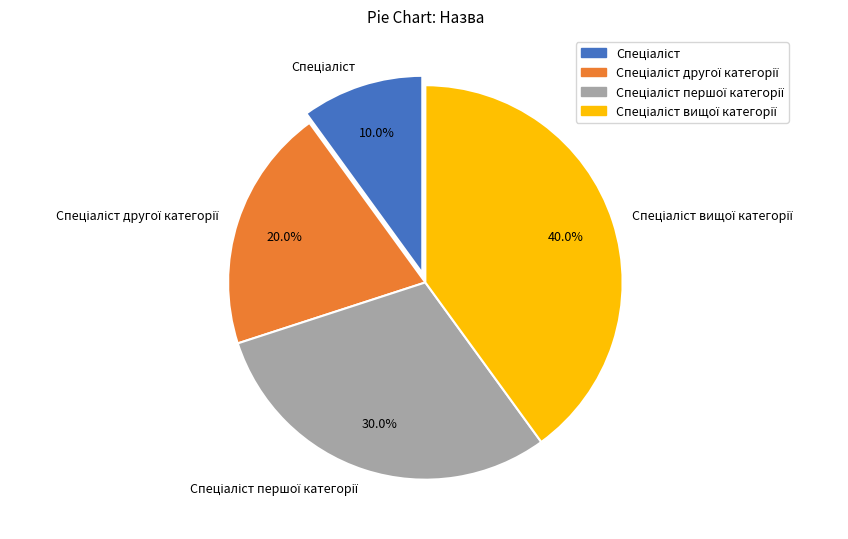

Does any single category account for the majority?

No